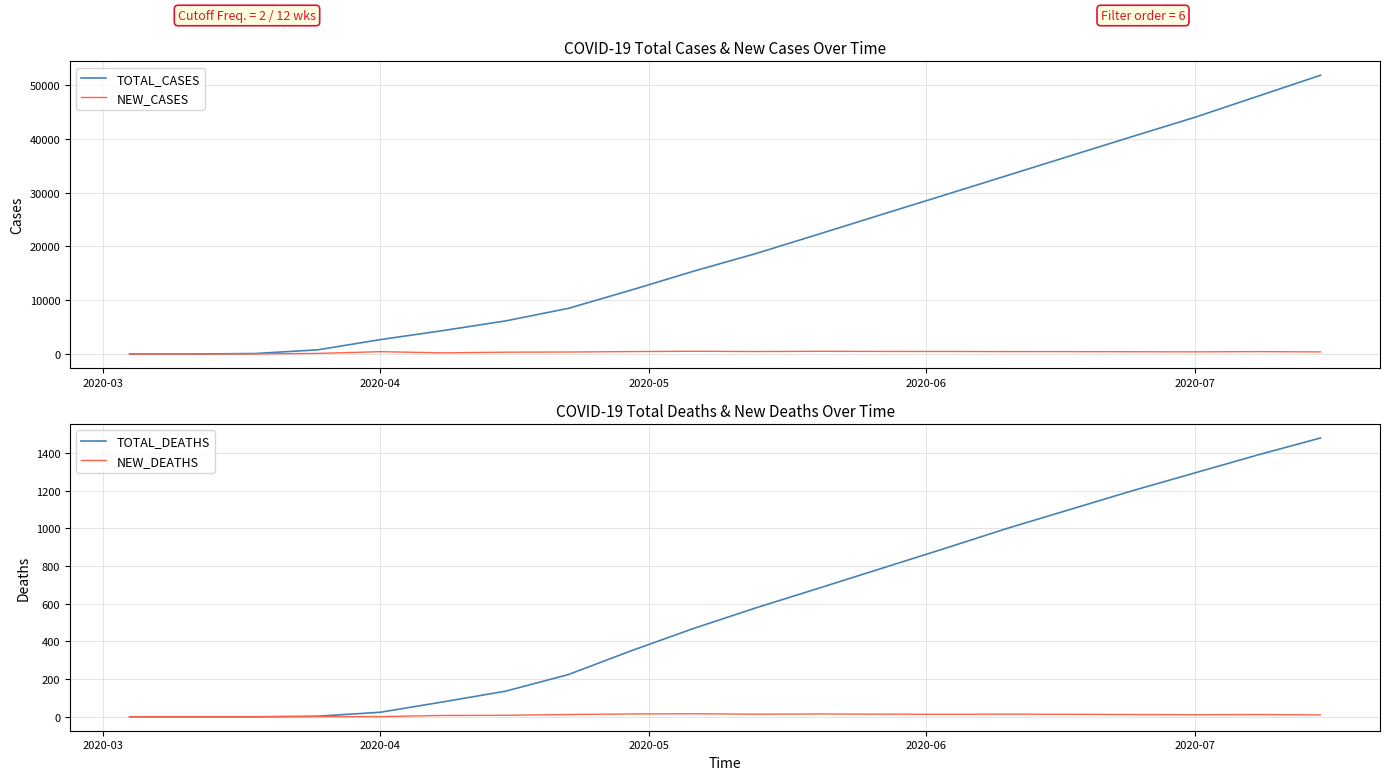

In NEW_DEATHS, how many points are higher than both neighbors (excluding endpoints)?

4